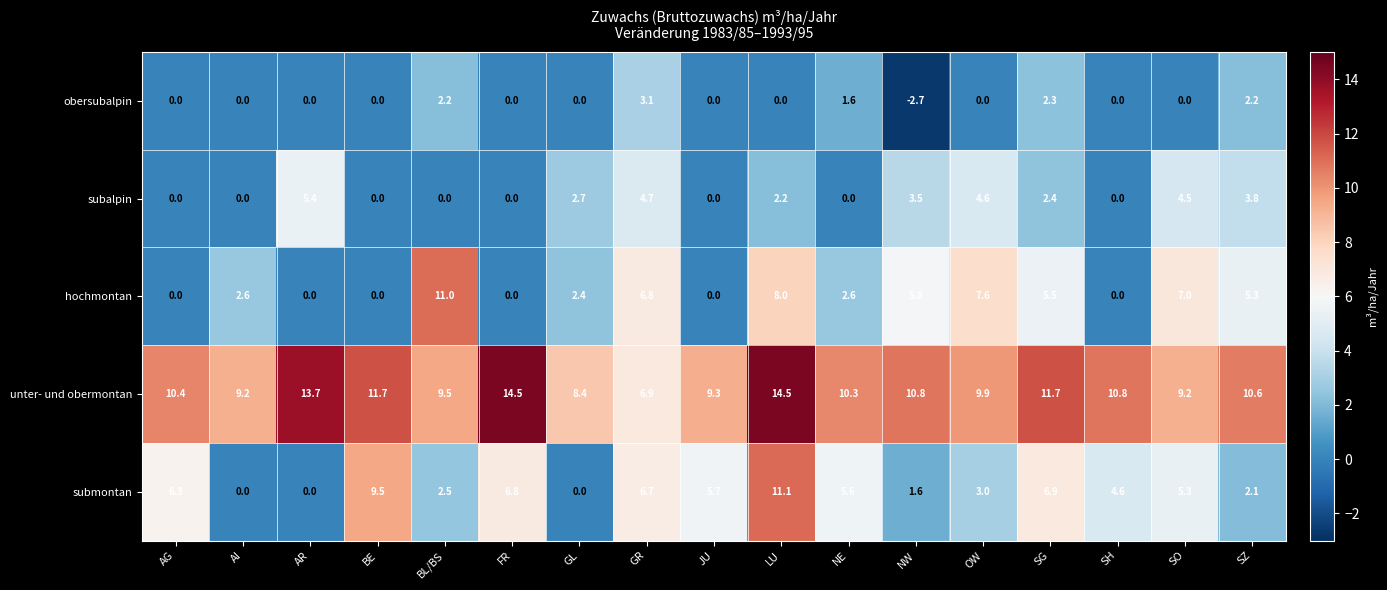

What is the total value across all series at AI?

11.8